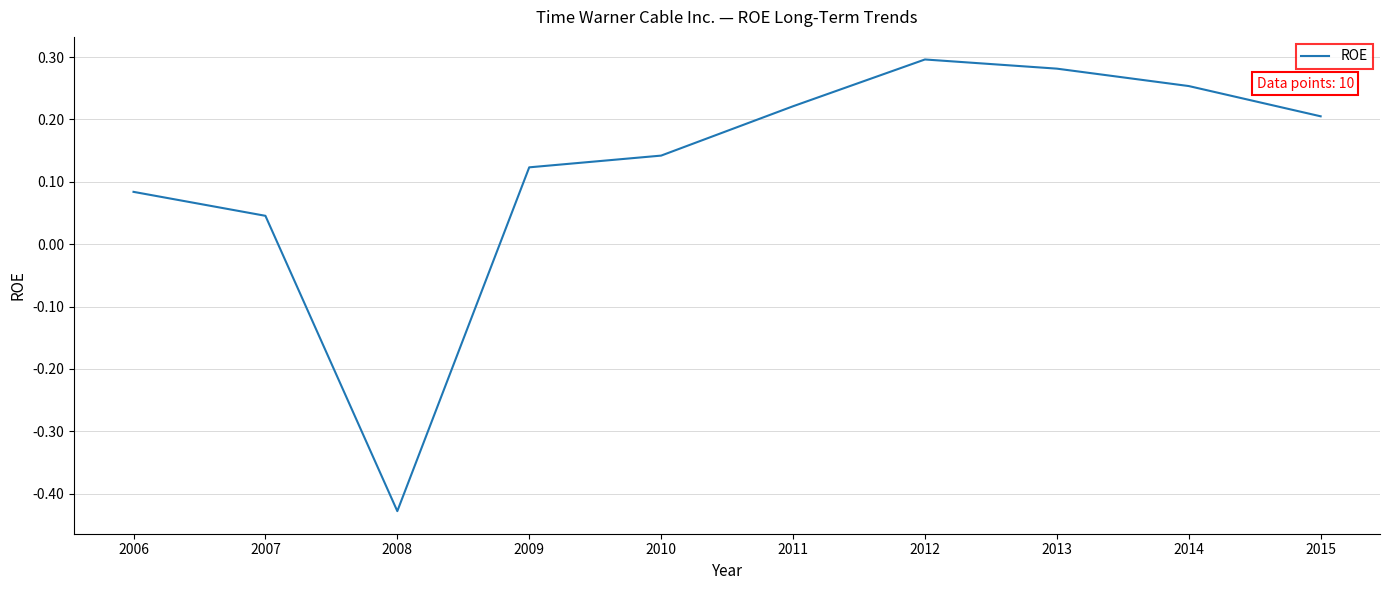

How many values are above zero?

9